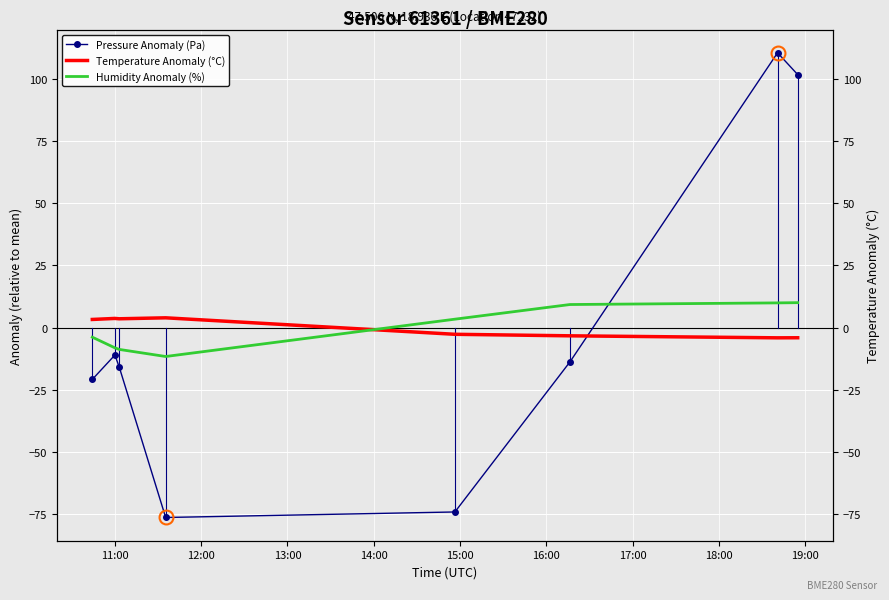

At 17:00, list the series in order from smallest to largest.

Temperature Anomaly (°C), Humidity Anomaly (%), Pressure Anomaly (Pa)